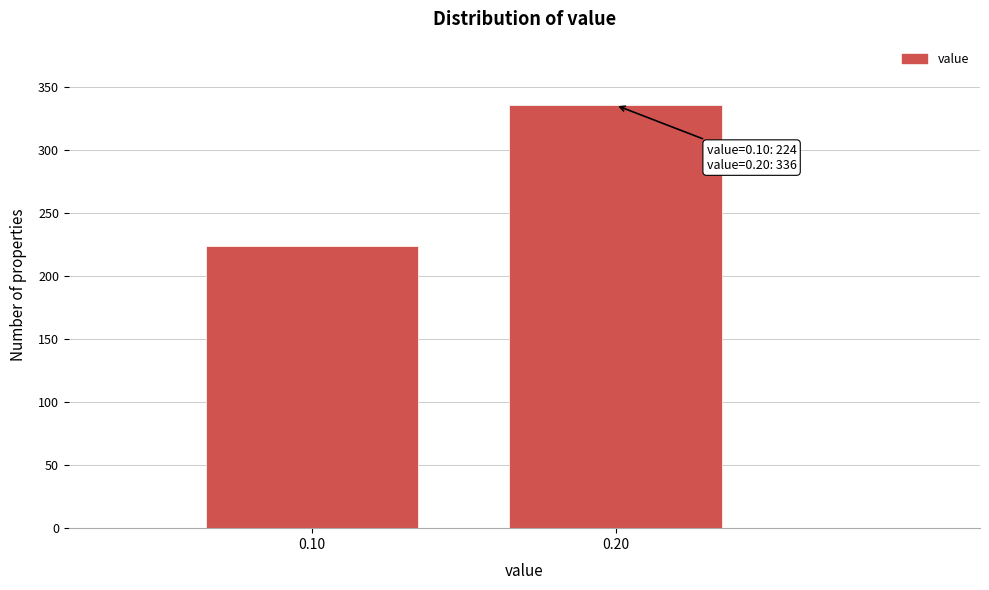

Reading left to right, list all the values displayed in this chart.

224	336